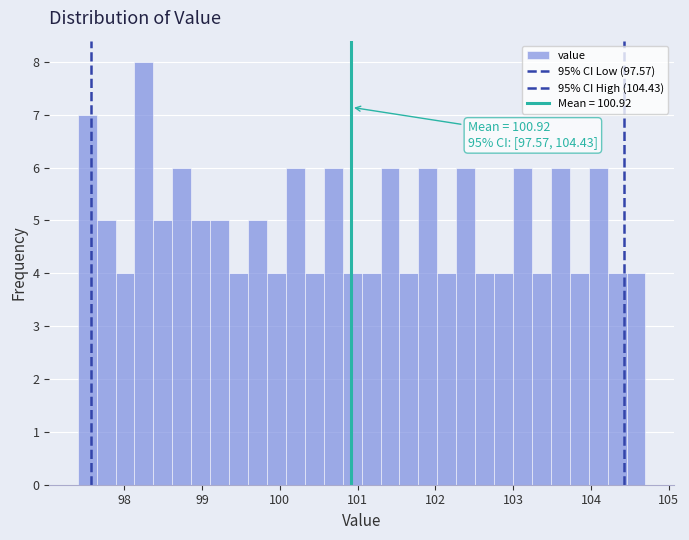

Around what value on the x-axis is the tallest bar? Give the approximate position of its centre, as read against the axis.

98.3